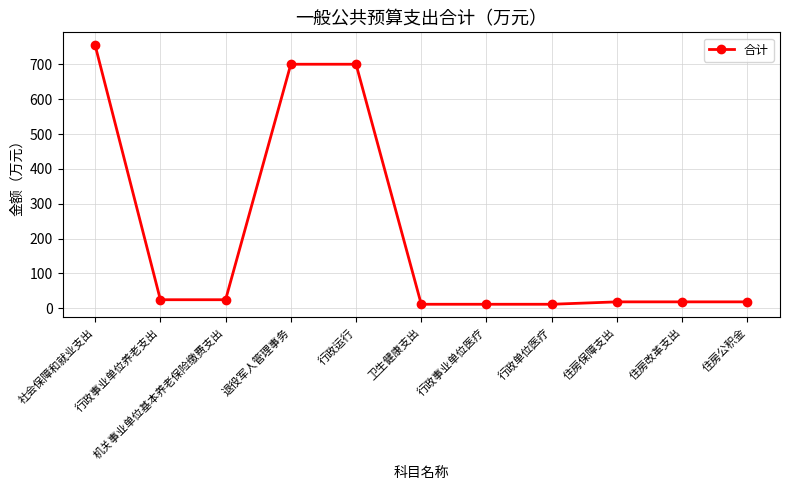

Read the value at 住房公积金.

18.4